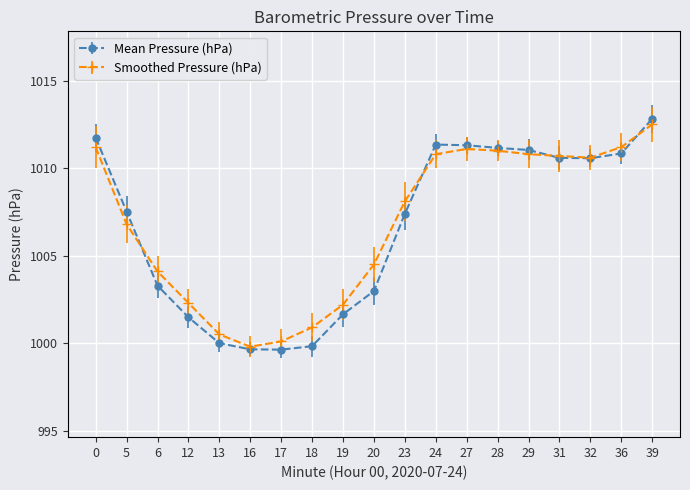

Is this an area chart (filled region under the line)?

No